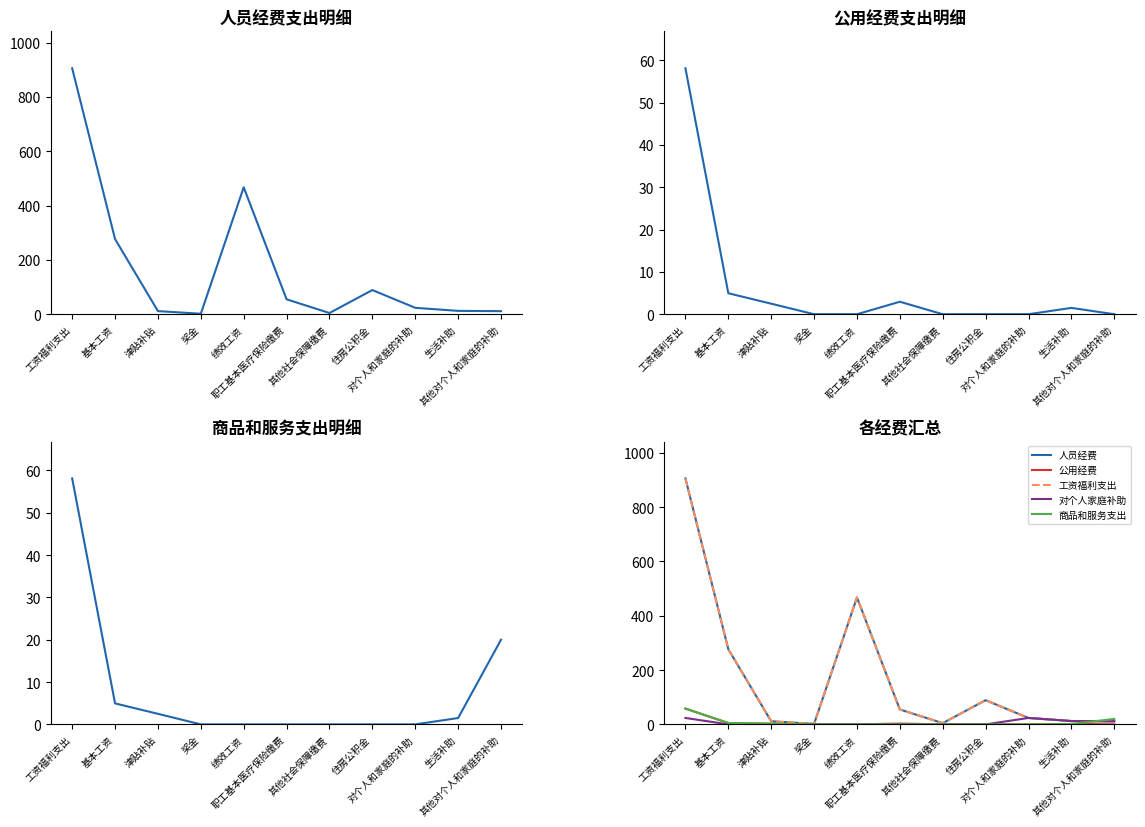

What is the label of the 8th point from the left?

住房公积金